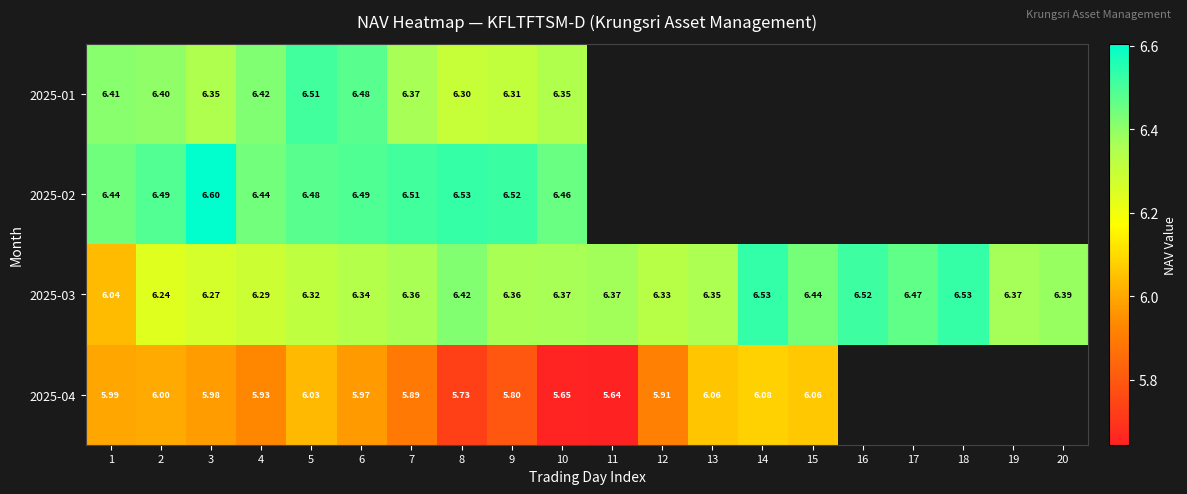

Is the value of 2025-04 at 3 greater than the value of 2025-01 at 1?

No